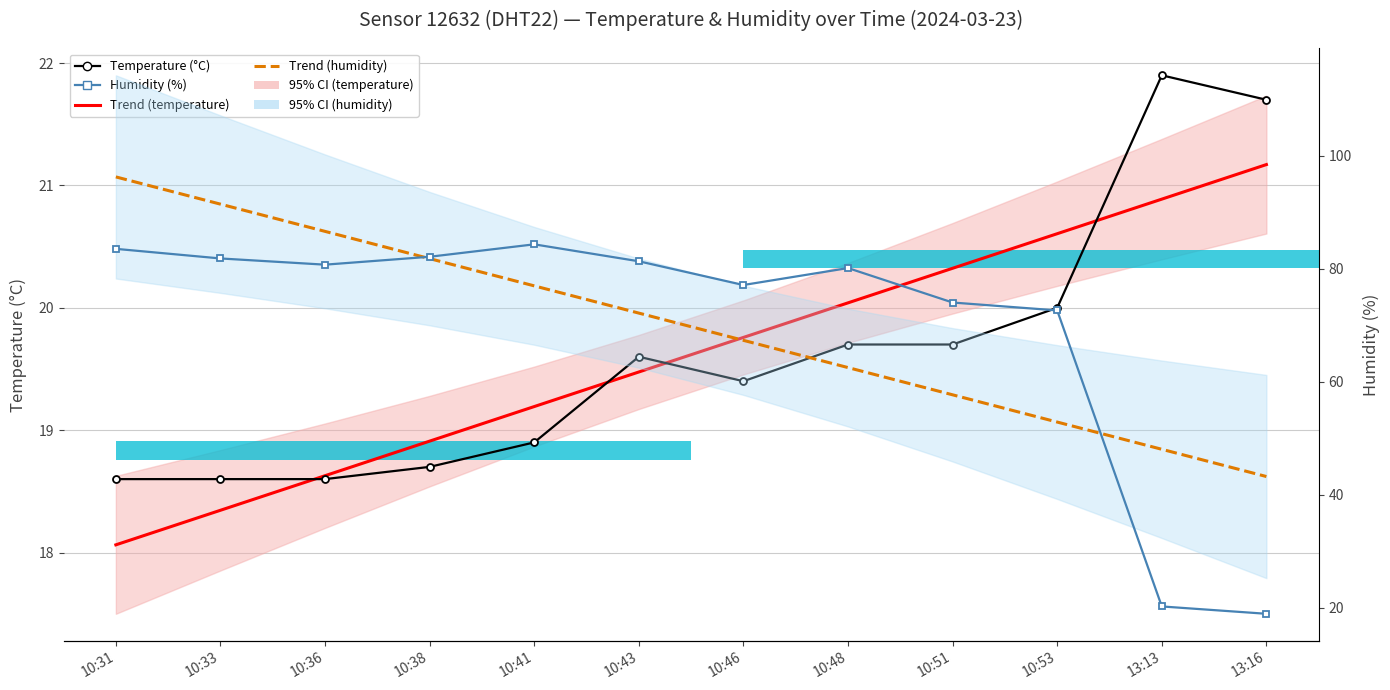

At which label does Temperature (°C) first exceed 19?

10:43